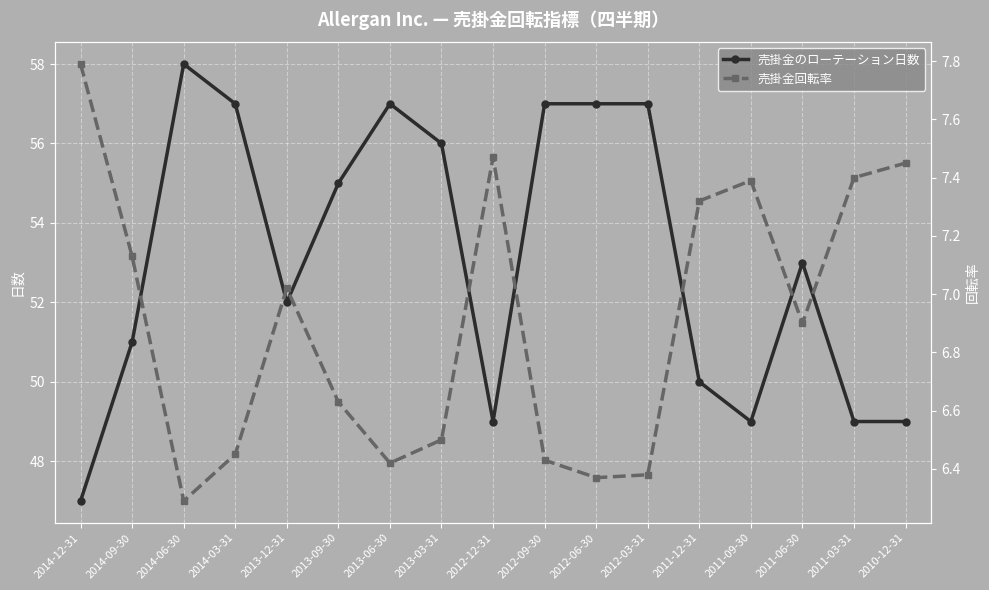

At how many categories does at least one series exceed 45?

17